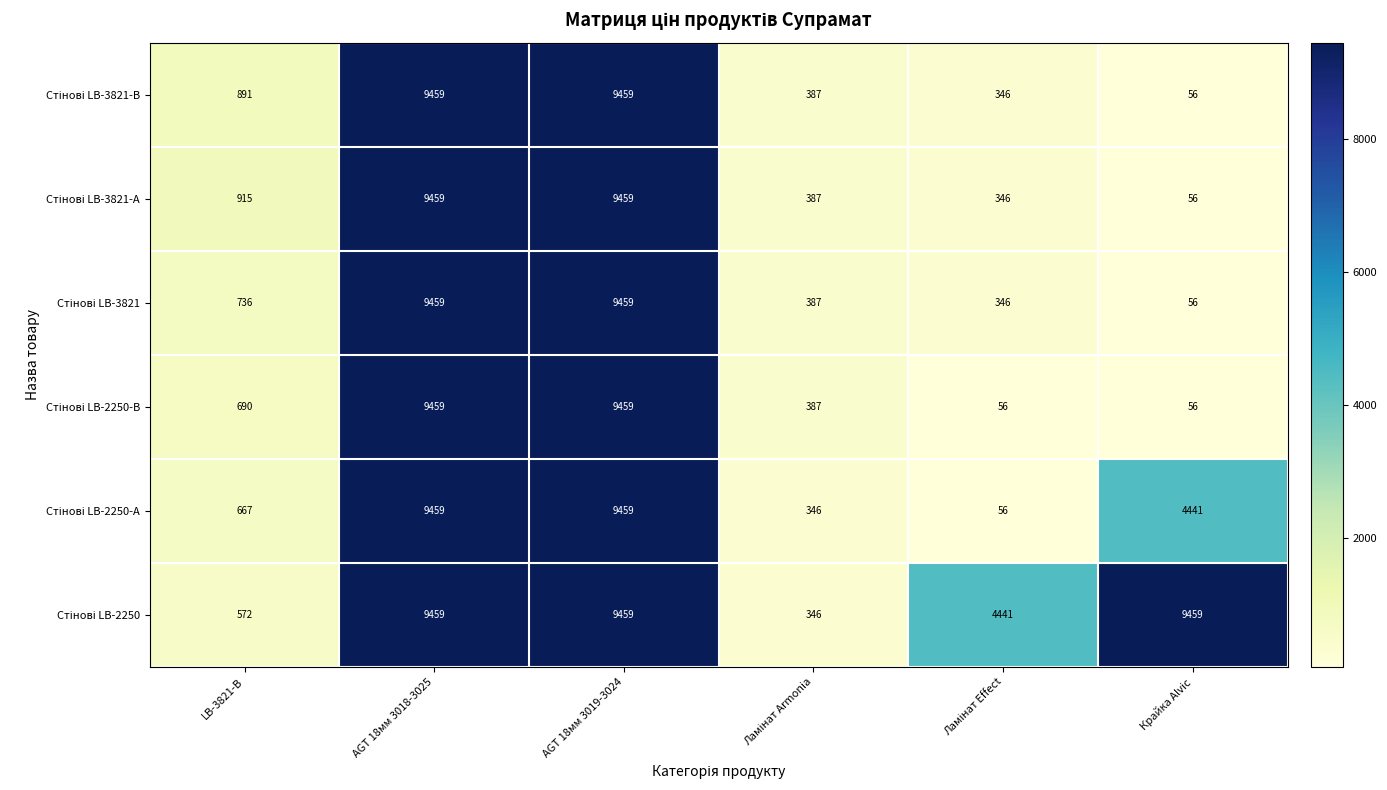

What is the minimum value shown in the chart?

56